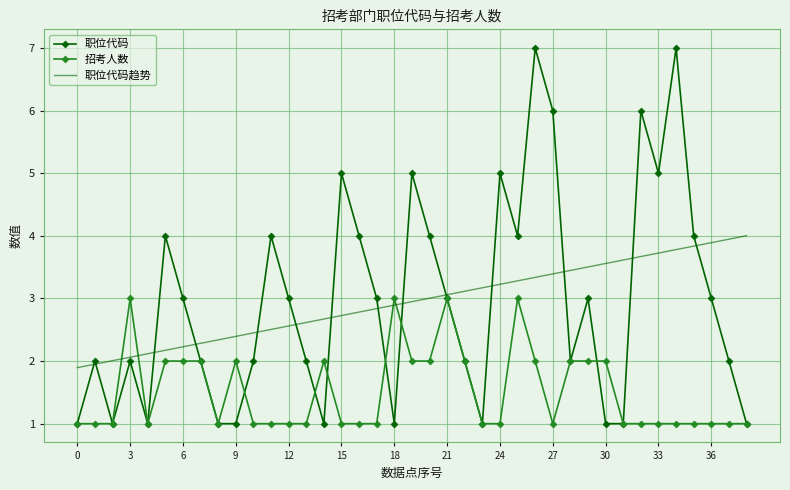

List the series in order of their peak value, lowest first.

招考人数, 职位代码趋势, 职位代码